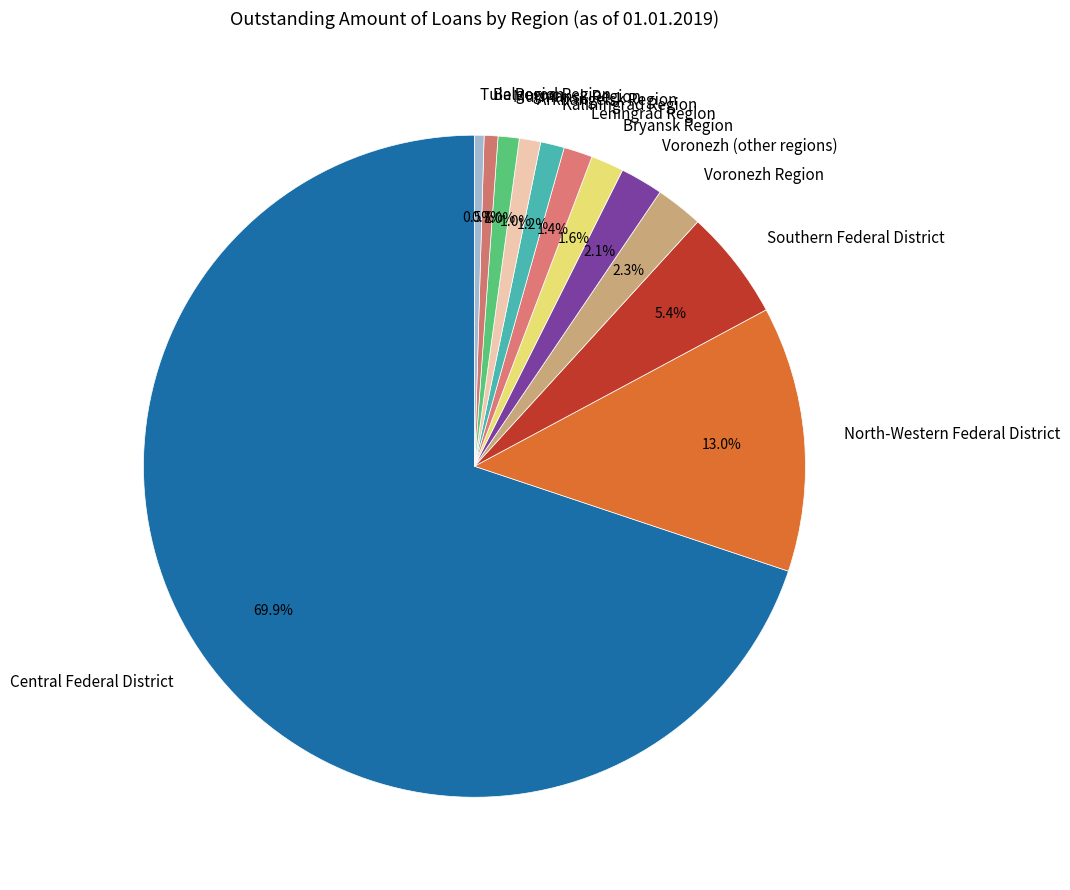

Is there a majority slice in this chart?

Yes